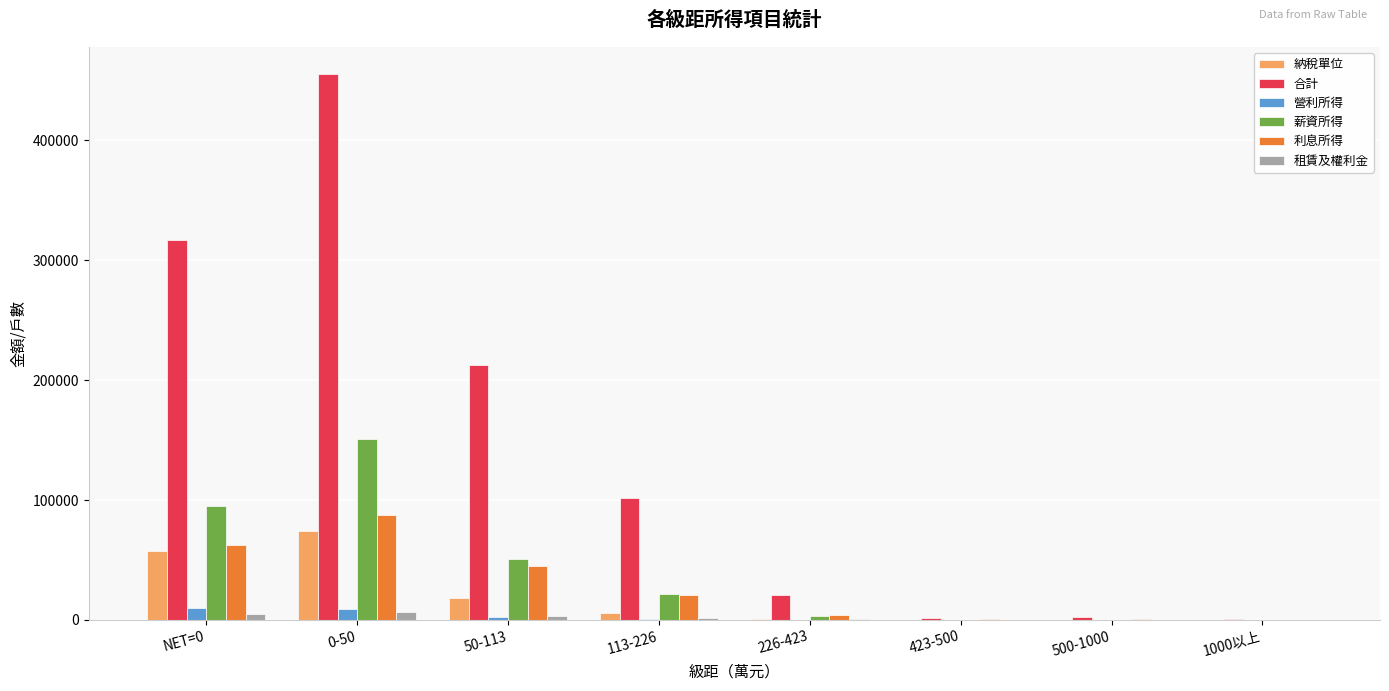

Read the 納稅單位 value at 1000以上.

27